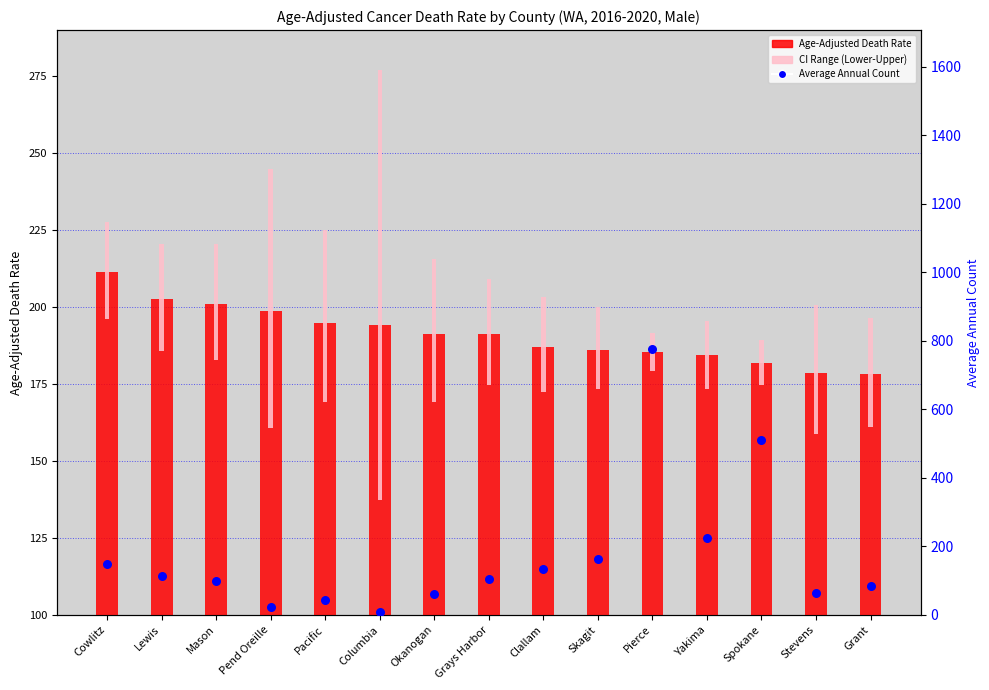

Which series reaches the minimum Y coordinate?

Average Annual Count